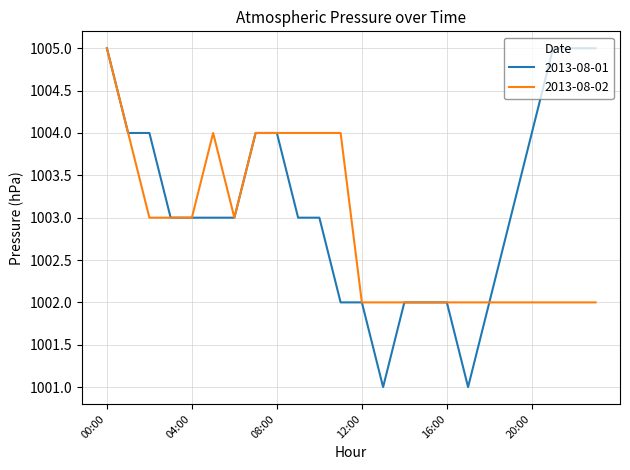

How many 2013-08-01 values are between 1002 and 1004?

18